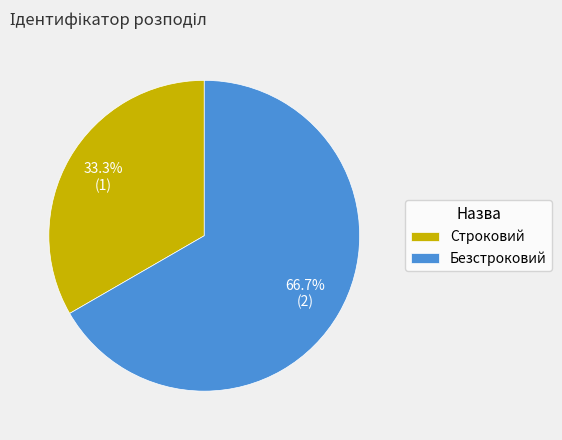

What is the ratio of the value at Строковий to the value at Безстроковий?

0.5